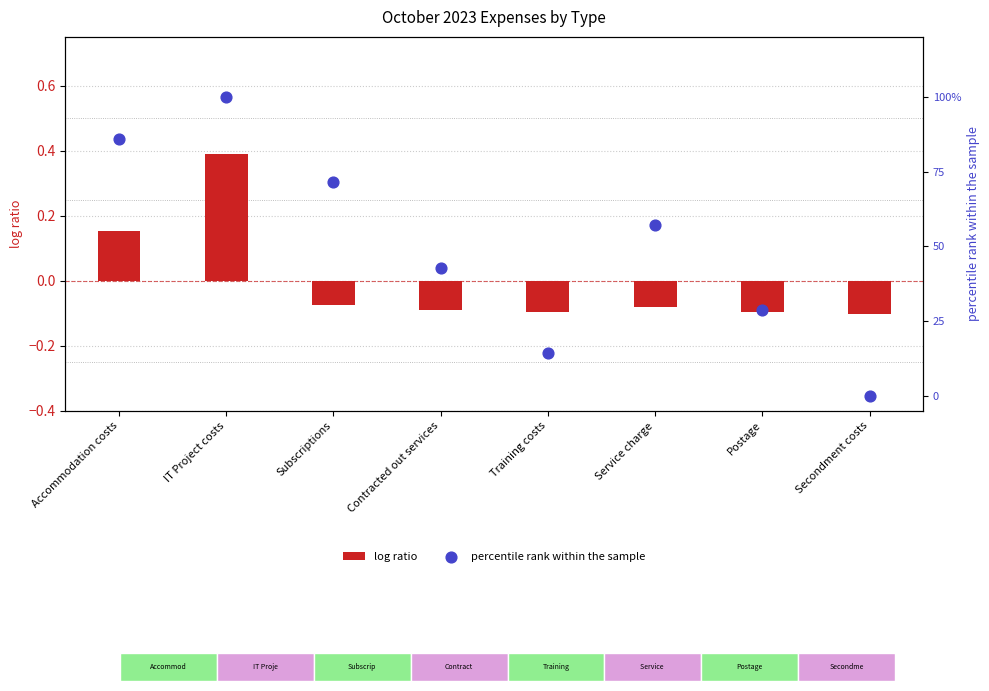

What is the total value across all series at Postage?

0.2